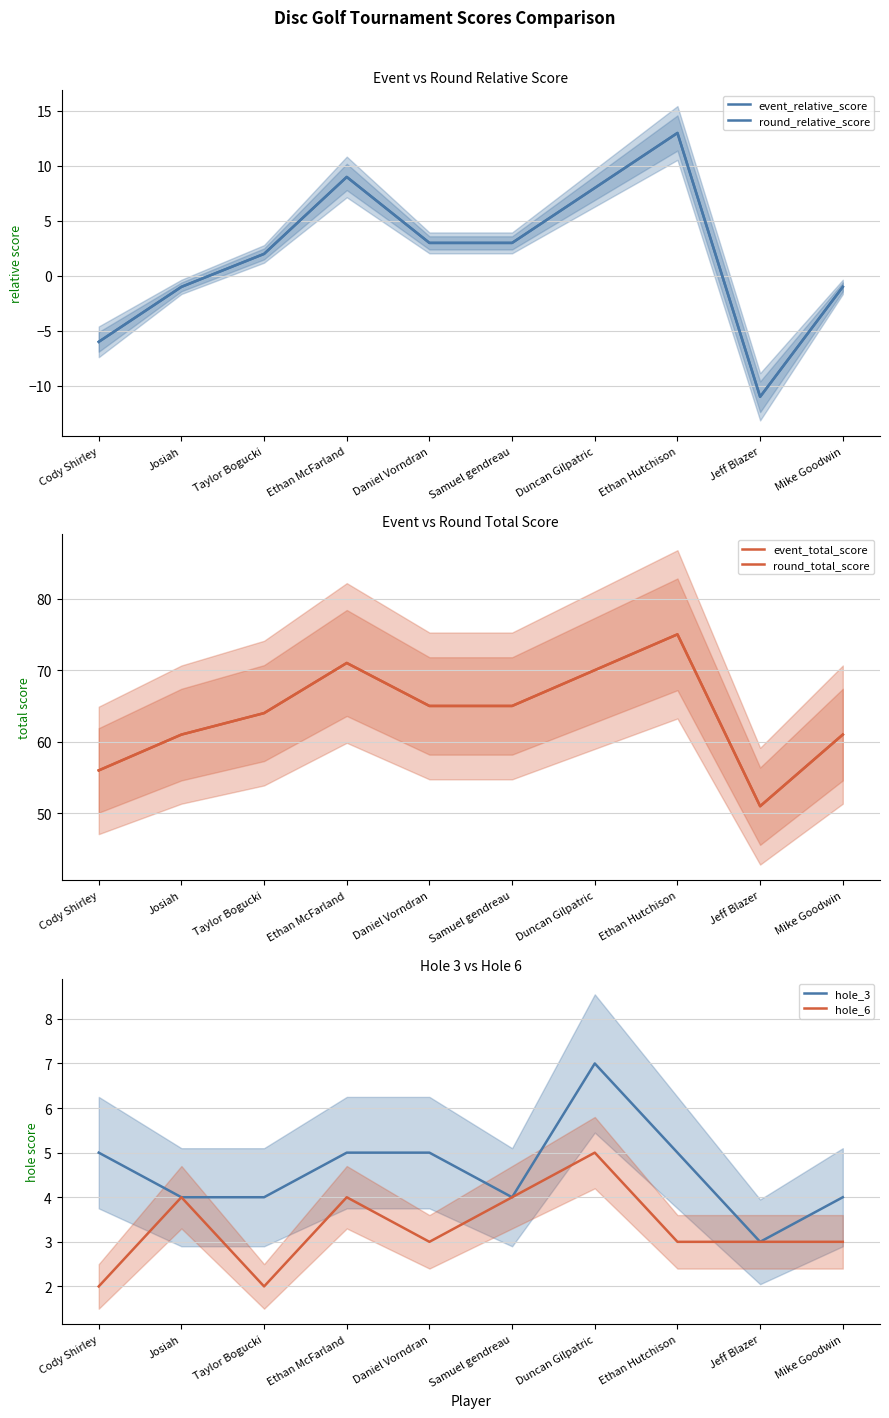

True or false: event_total_score has a value of 95 at Mike Goodwin.

False